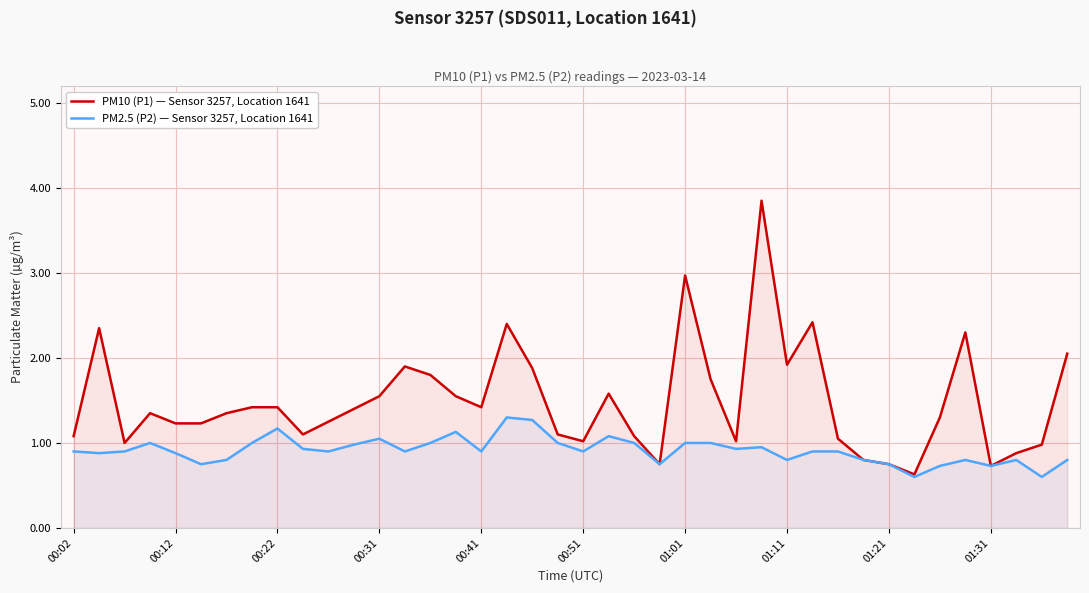

Which series has the largest total across all categories?

PM10 (P1) — Sensor 3257, Location 1641